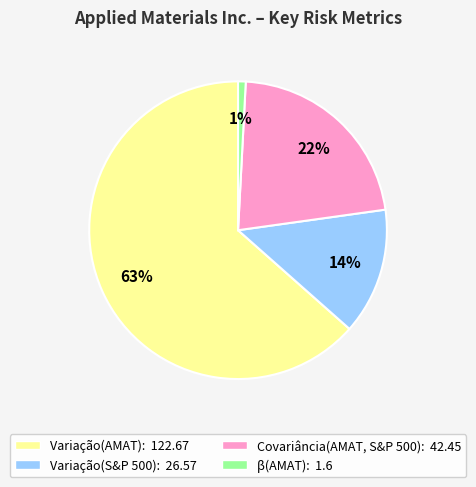

Count the number of slices in the pie.

4